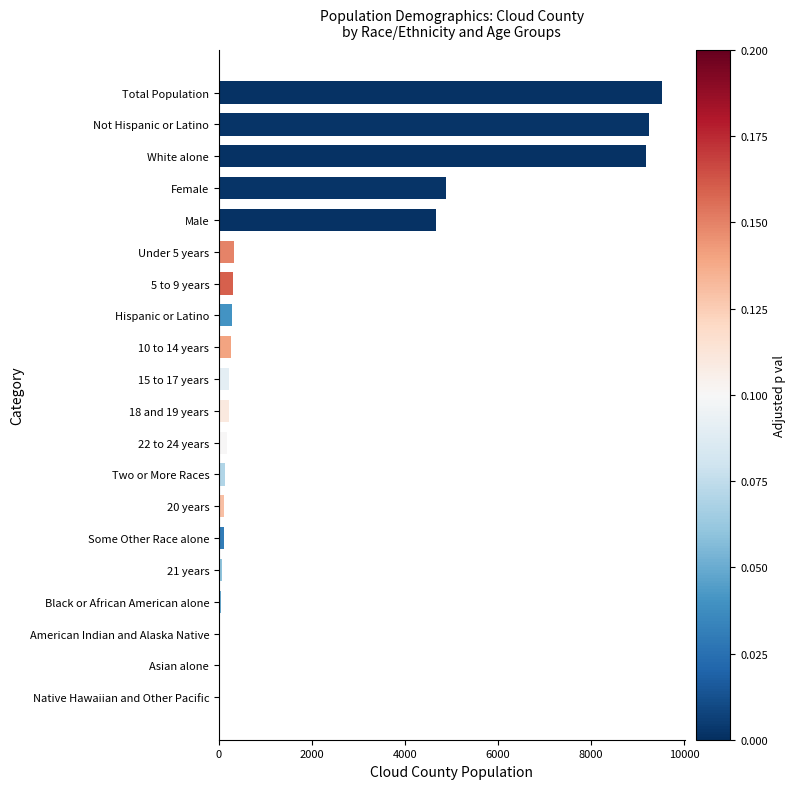

The value at White alone is 13292. True or false?

False